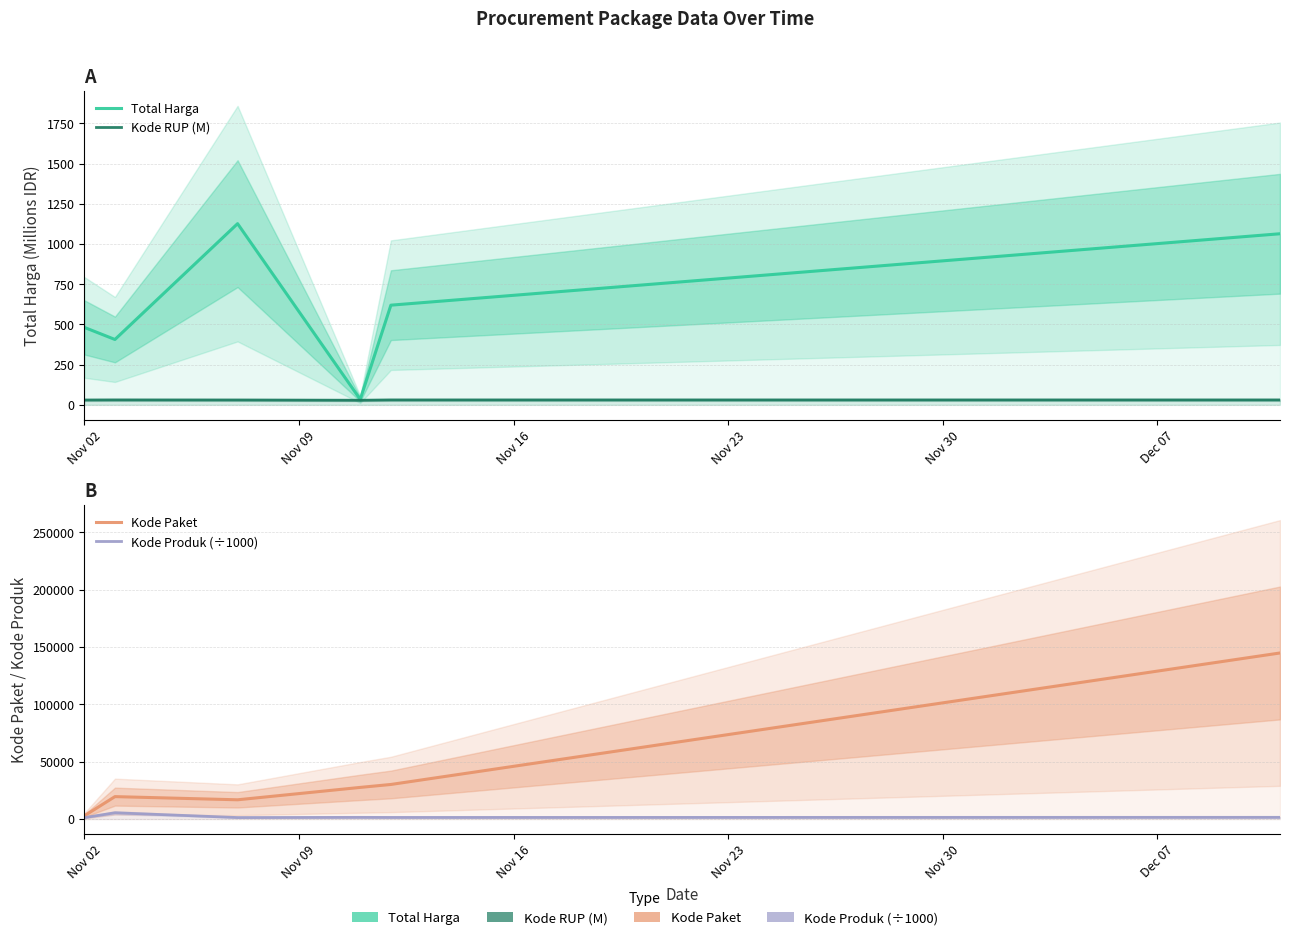

What is the total value across all series at Dec 07?

147475.2